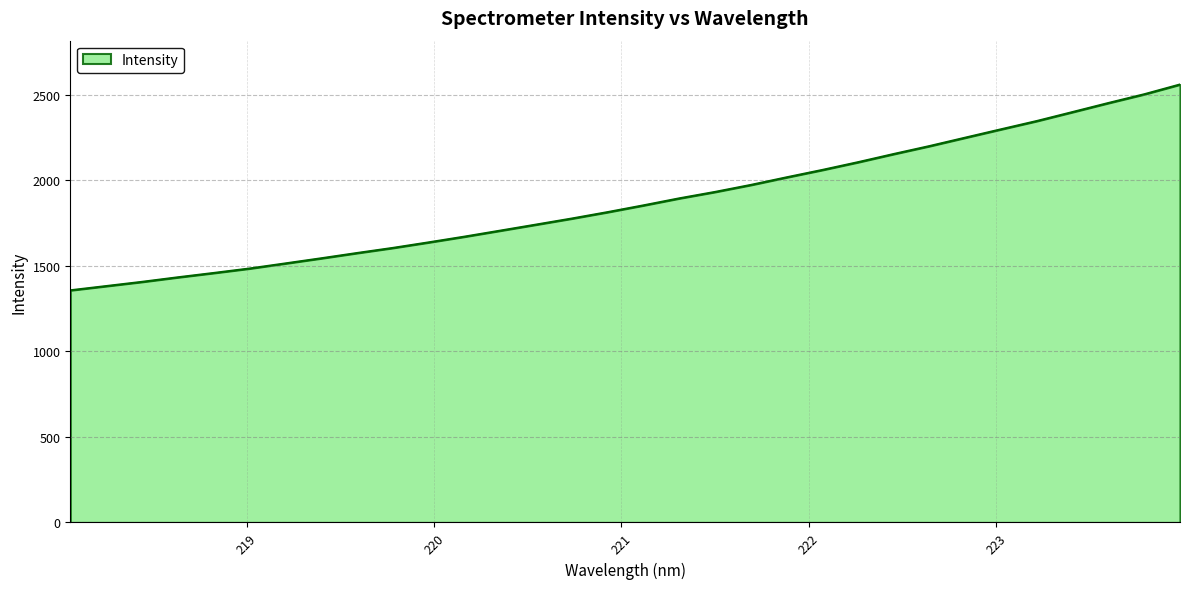

What is the difference between the maximum and minimum values?

1203.5